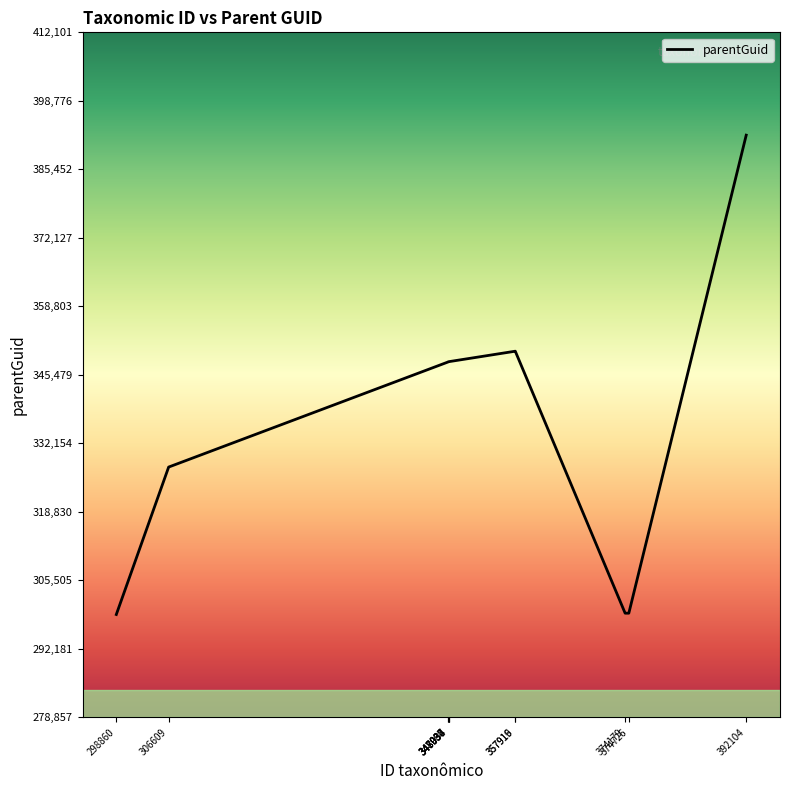

What is the difference between the maximum and second lowest values?

92988